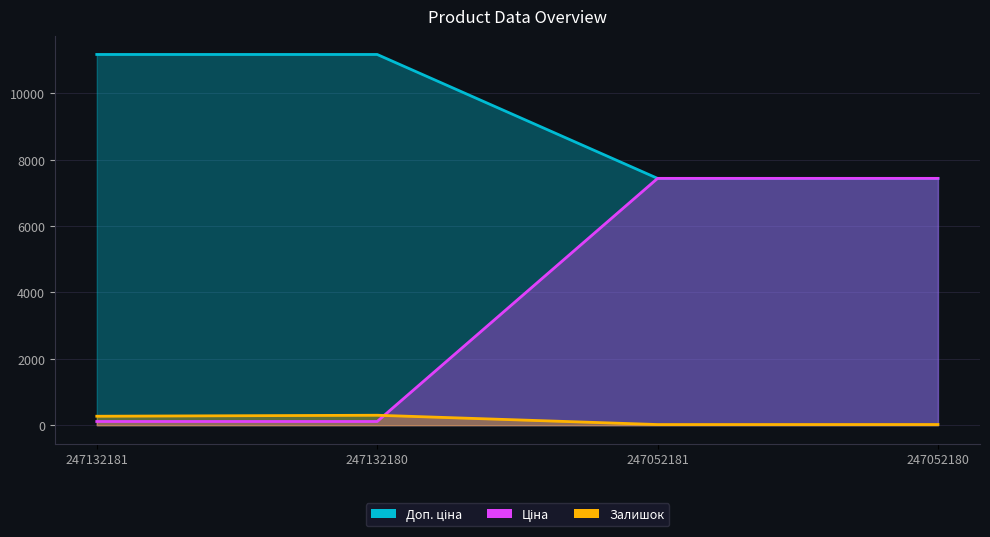

True or false: Залишок and Доп. ціна cross at least once.

False